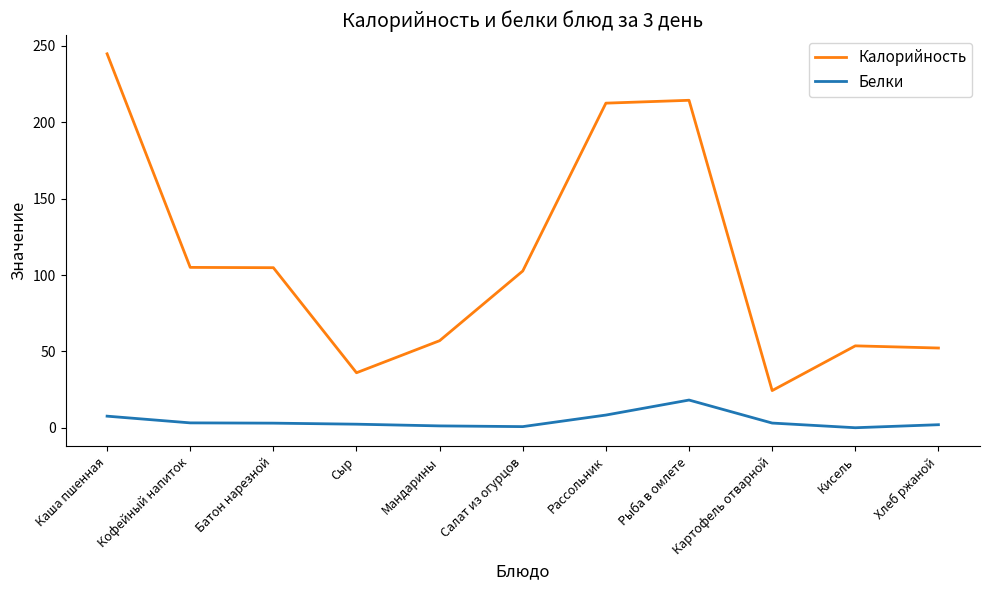

What are all the series names shown in the legend?

Калорийность, Белки